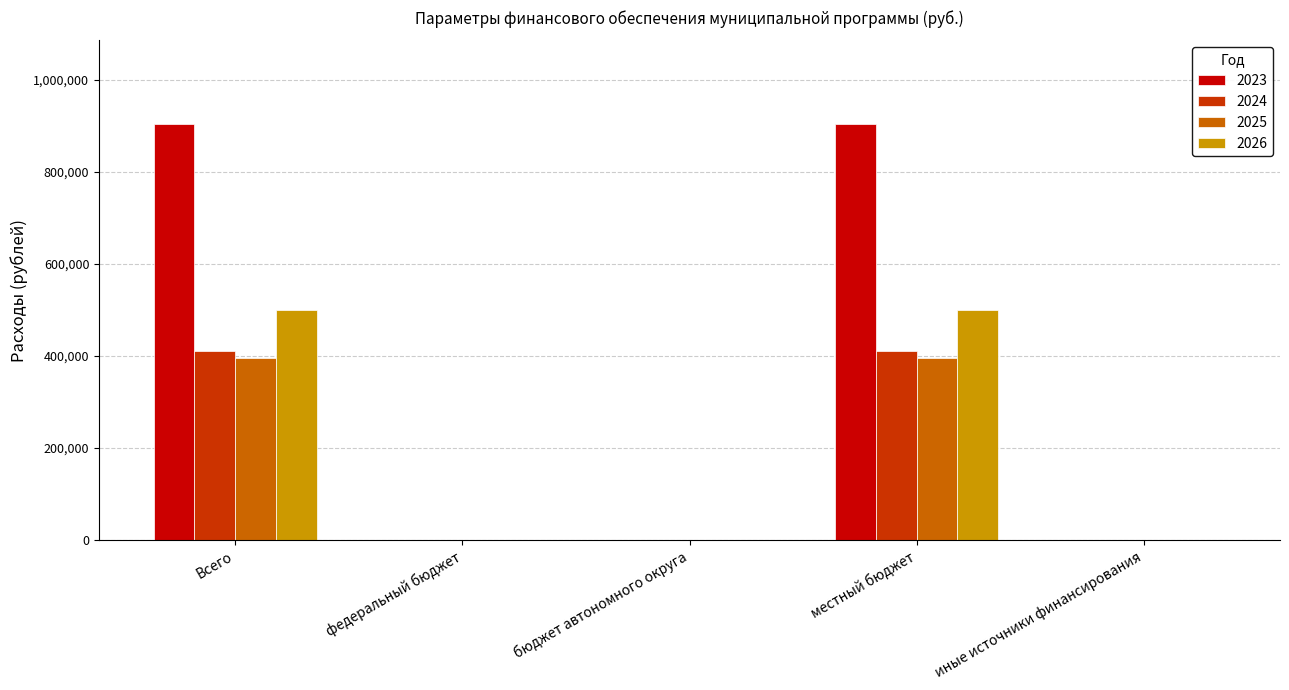

Reading right to left, list all the values displayed in this chart.

2023: иные источники финансирования=0.0	местный бюджет=904530.0	бюджет автономного округа=0.0	федеральный бюджет=0.0	Всего=904530.0
2024: иные источники финансирования=0.0	местный бюджет=410877.8	бюджет автономного округа=0.0	федеральный бюджет=0.0	Всего=410877.8
2025: иные источники финансирования=0.0	местный бюджет=396525.4	бюджет автономного округа=0.0	федеральный бюджет=0.0	Всего=396525.4
2026: иные источники финансирования=0.0	местный бюджет=500000.0	бюджет автономного округа=0.0	федеральный бюджет=0.0	Всего=500000.0